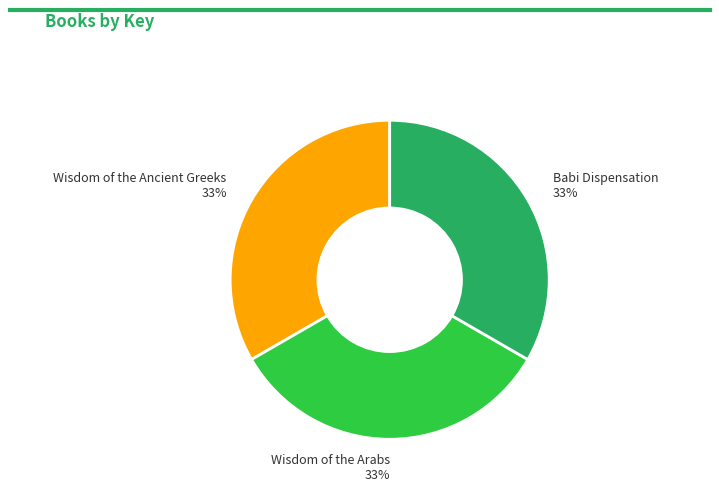

Is Babi Dispensation 33% the majority of the pie?

No